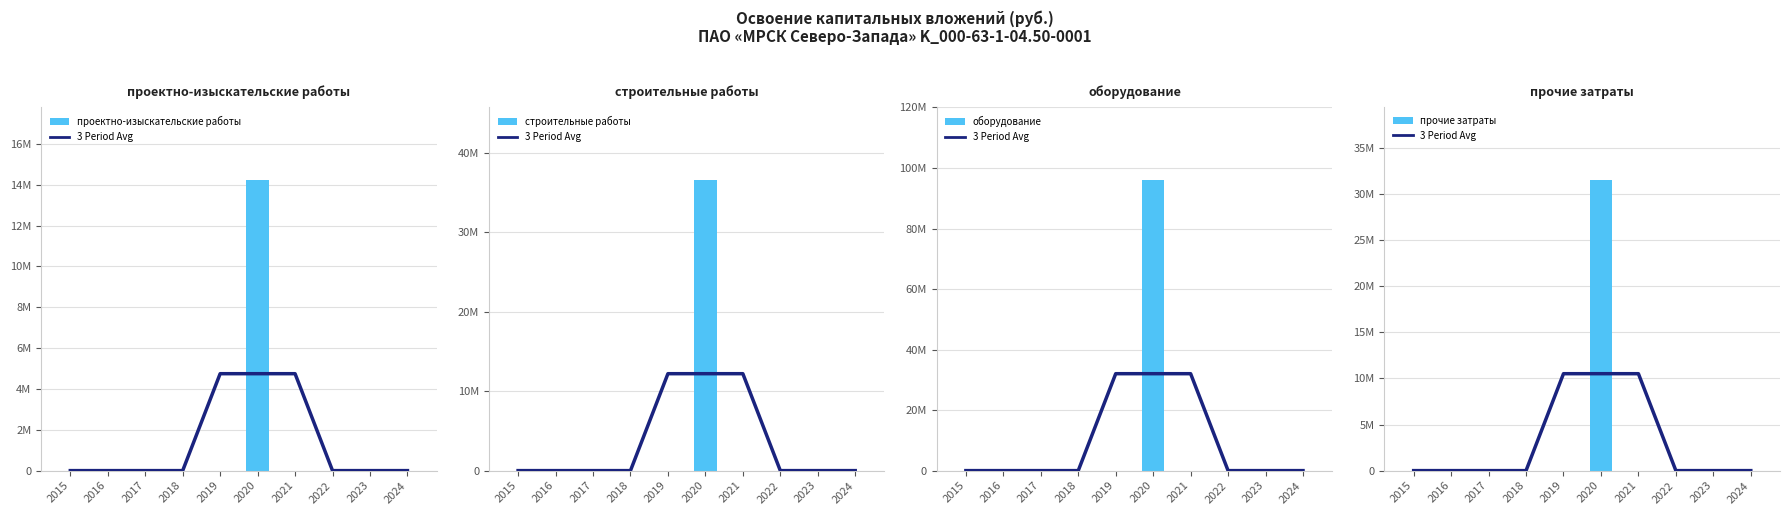

Which category has the lowest value across all series?

2015